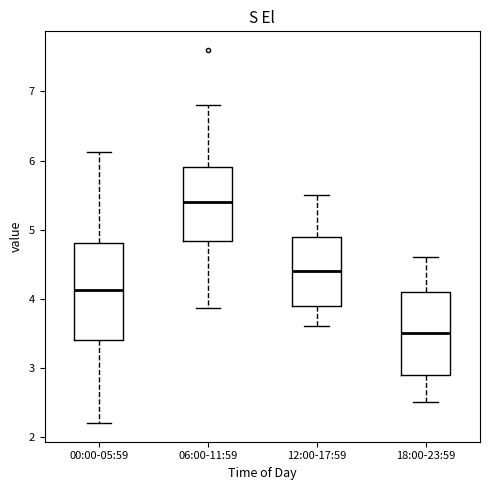

Reading left to right, transcribe this box plot: for each box, give where its median line is, the range the box spans, and where its two whiskers end, as read against the y-axis. The values are not printed on the chart, so give them approximately, as read against the axis.

00:00-05:59: median 4.1, box 3.4 to 4.8, whiskers 2.2 to 6.1
06:00-11:59: median 5.4, box 4.8 to 5.9, whiskers 3.9 to 6.8
12:00-17:59: median 4.4, box 3.9 to 4.9, whiskers 3.6 to 5.5
18:00-23:59: median 3.5, box 2.9 to 4.1, whiskers 2.5 to 4.6